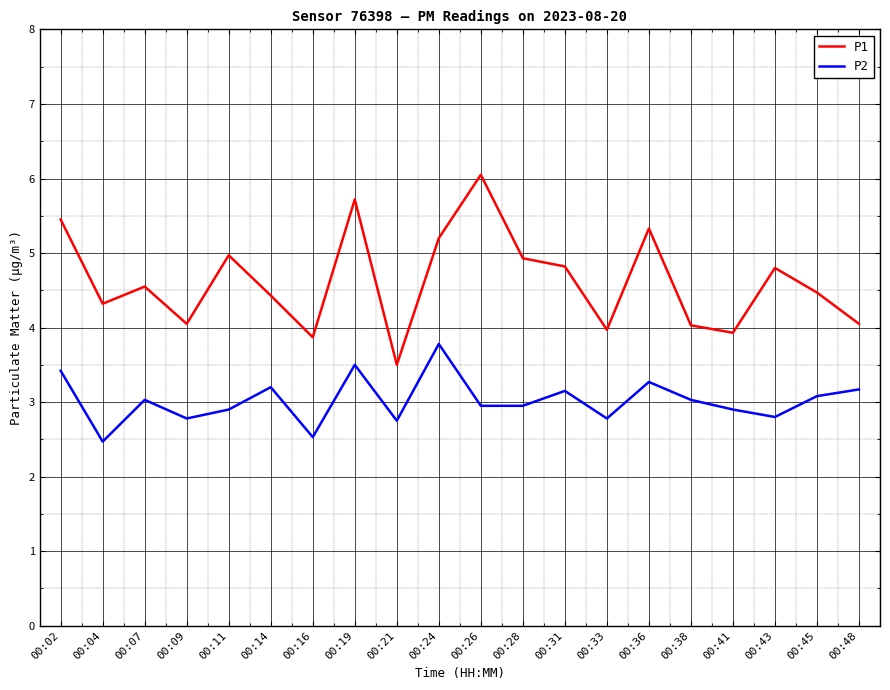

True or false: P2 and P1 intersect in this chart.

False